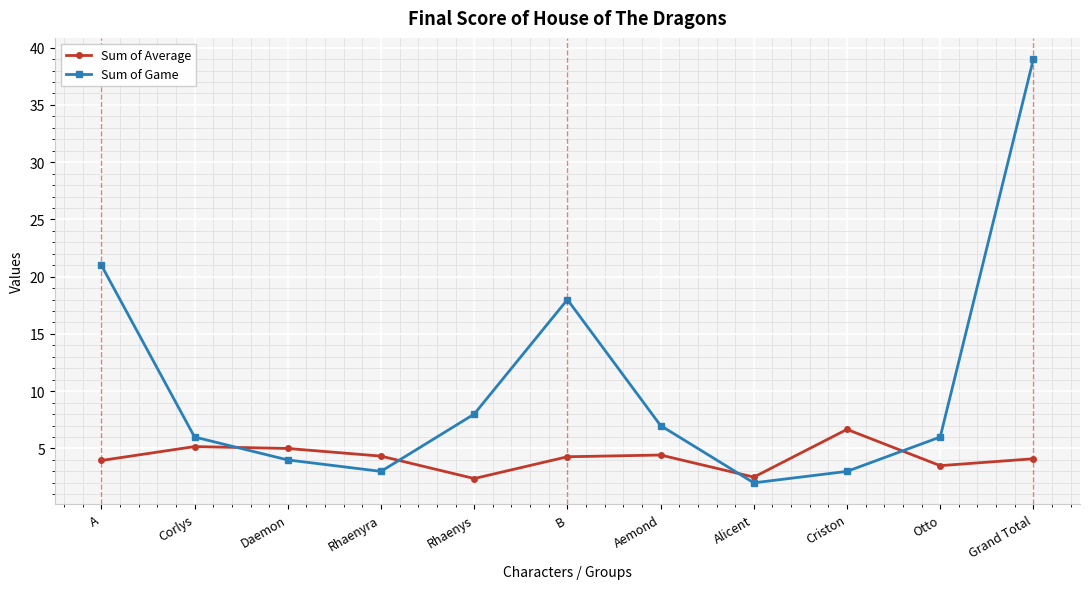

True or false: Sum of Game has a value of 8.9 at Otto.

False